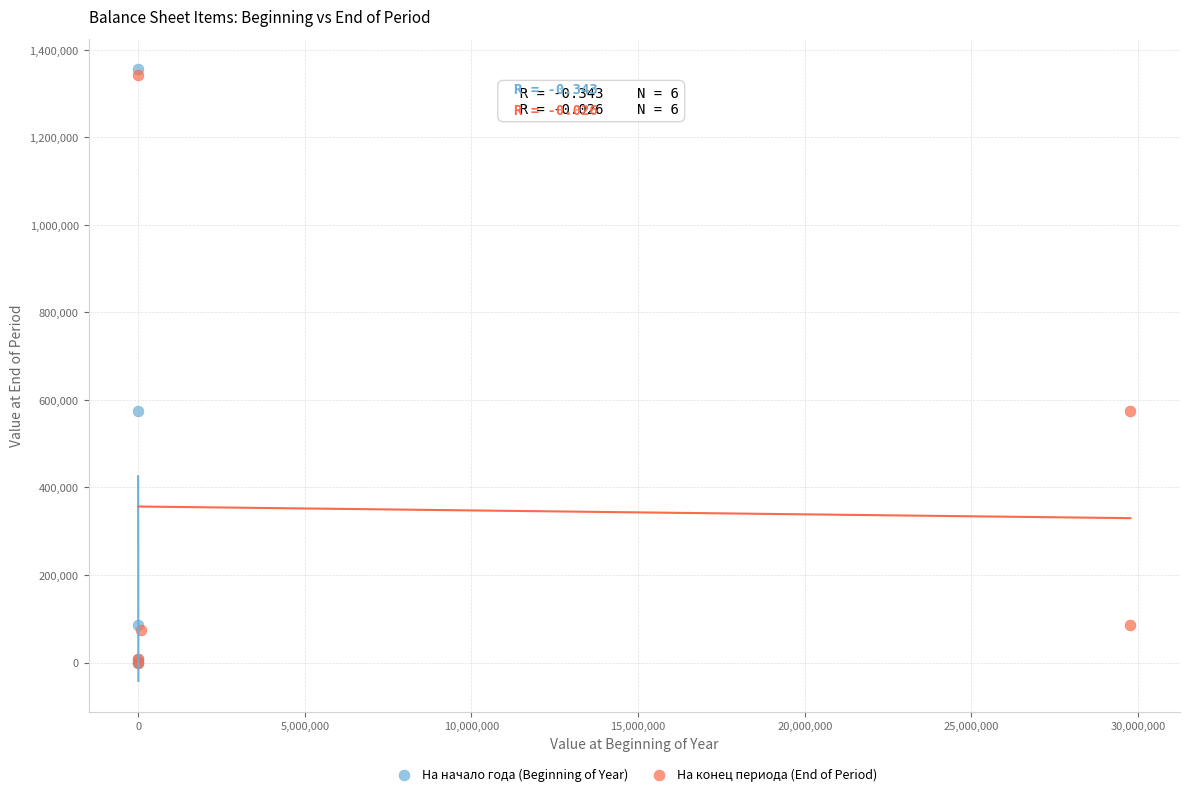

Which series has the widest spread of Y values?

На начало года (Beginning of Year)